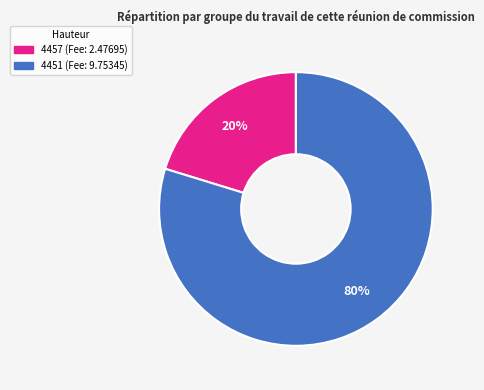

Is the sum of 4451 and 4457 greater than half?

Yes